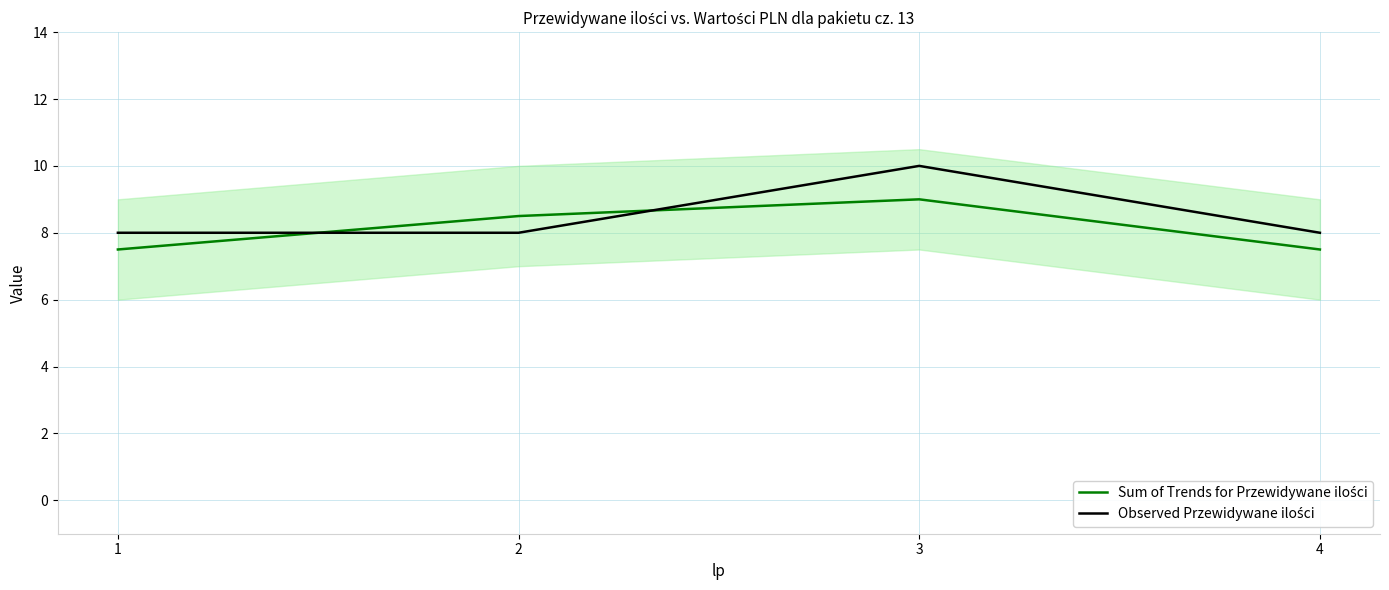

How many Observed Przewidywane ilości values are between 8 and 10?

4